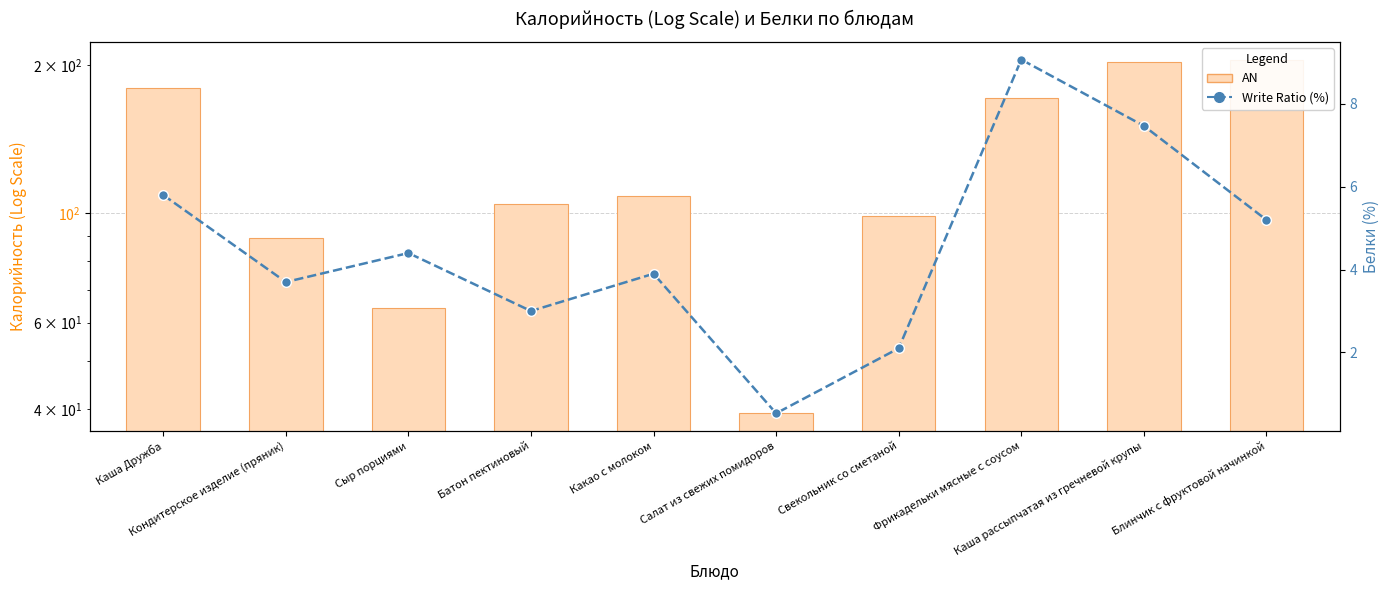

Count the number of data series in this chart.

2